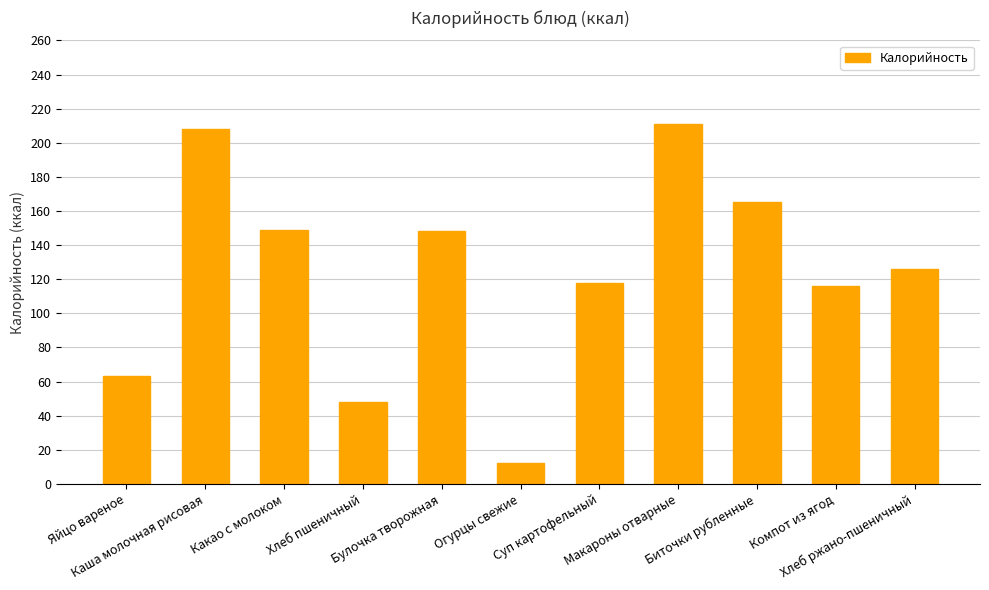

Read the value at Булочка творожная.

148